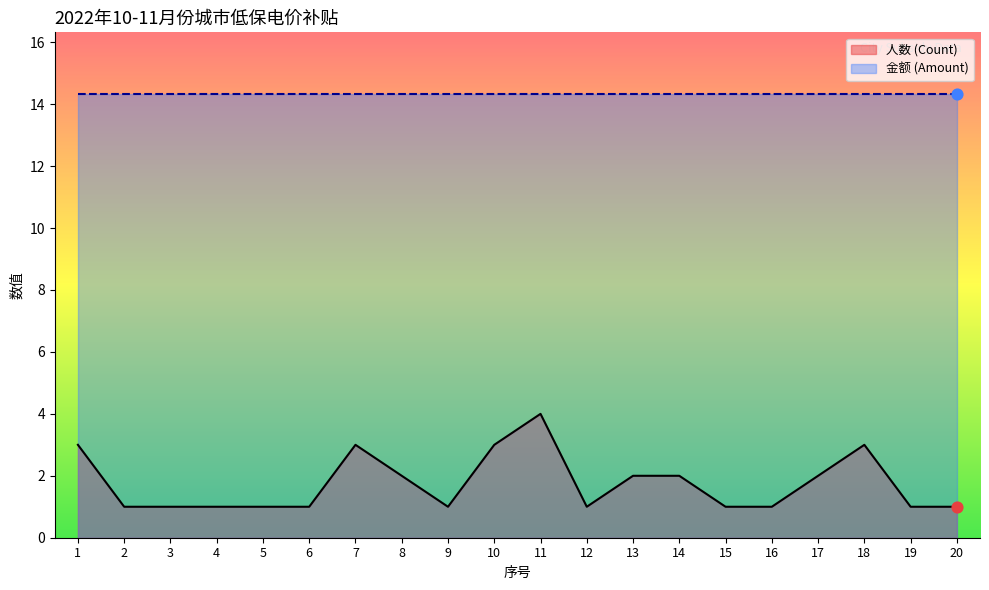

Which has a higher value, 4 or 8?

8